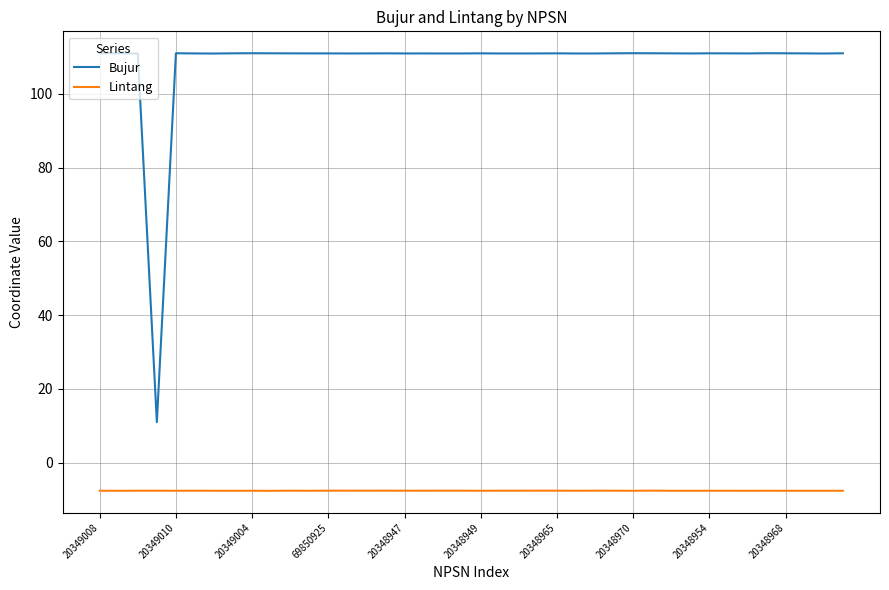

Which series has the largest range (max minus min)?

Bujur